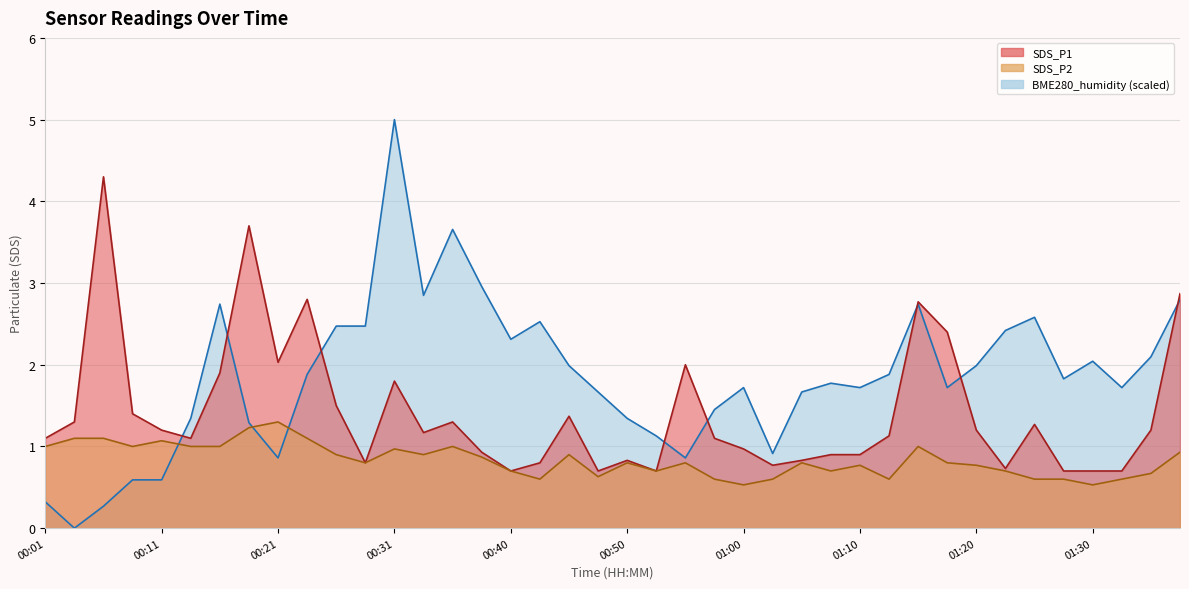

Which category has the lowest value in the SDS_P1 series?

00:40